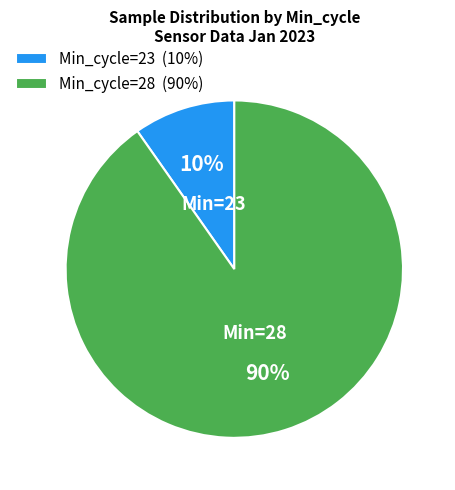

To the nearest percent, what is the average slice percentage?

50%